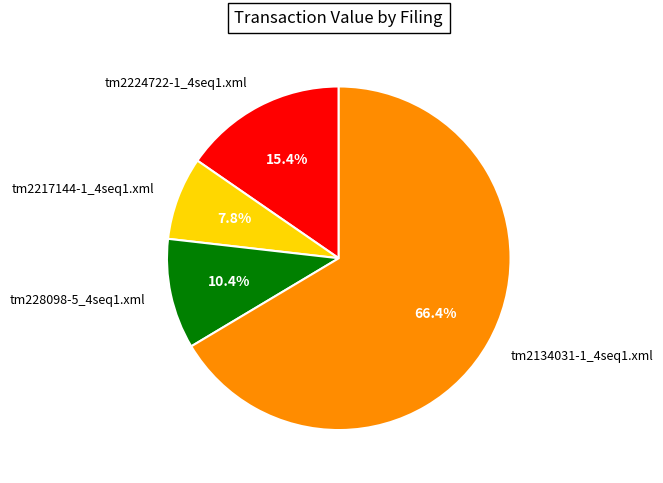

Is it true that tm2224722-1_4seq1.xml is 23% of the pie?

False